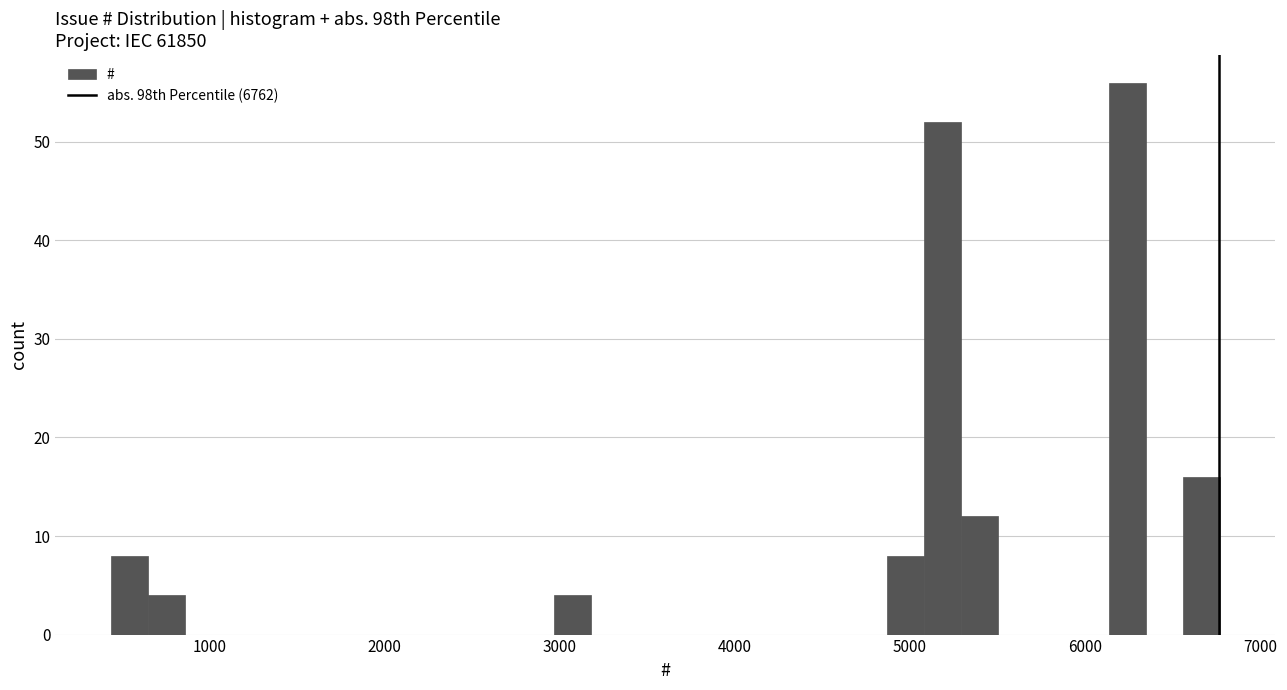

Around what value on the x-axis is the tallest bar? Give the approximate position of its centre, as read against the axis.

6200